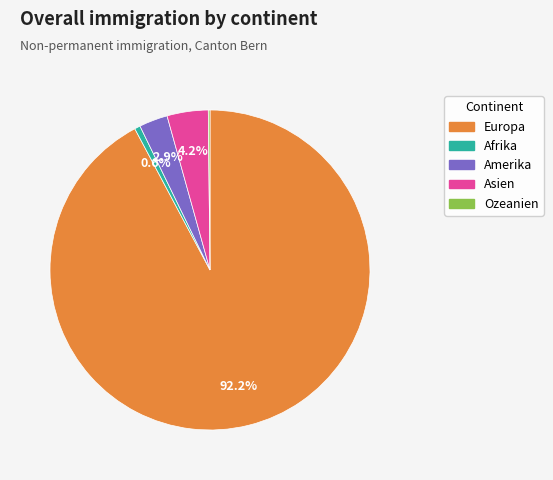

What is the largest slice in the pie chart?

Europa